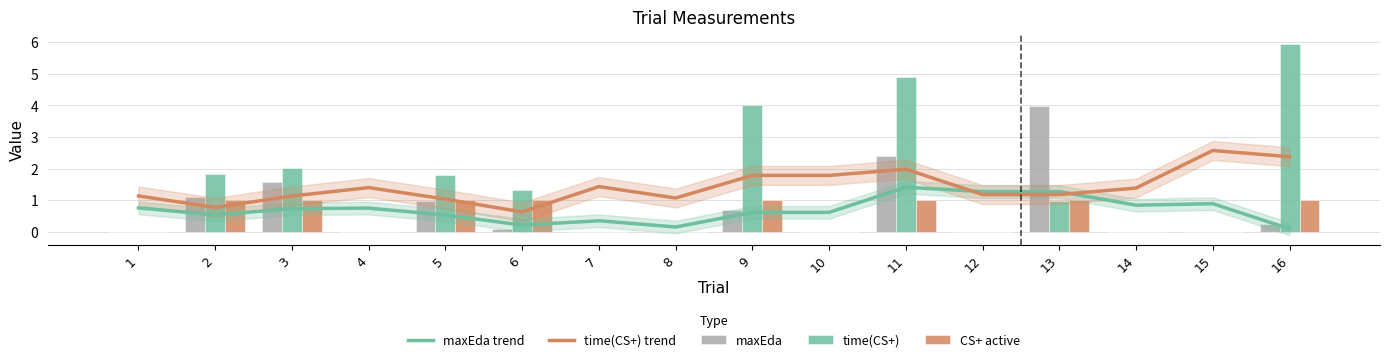

Reading left to right, list all the values displayed in this chart.

maxEda trend: 0.8	0.5	0.7	0.7	0.5	0.2	0.3	0.2	0.6	0.6	1.4	1.3	1.3	0.8	0.9	0.1
time(CS+) trend: 1.1	0.8	1.1	1.4	1.0	0.6	1.4	1.1	1.8	1.8	2.0	1.2	1.2	1.4	2.6	2.4
maxEda: 0.0	1.1	1.6	0.0	1.0	0.1	0.0	0.0	0.7	0.0	2.4	0.0	4.0	0.0	0.0	0.2
time(CS+): 0.0	1.8	2.0	0.0	1.8	1.3	0.0	0.0	4.0	0.0	4.9	0.0	1.0	0.0	0.0	5.9
CS+ active: 0.0	1.0	1.0	0.0	1.0	1.0	0.0	0.0	1.0	0.0	1.0	0.0	1.0	0.0	0.0	1.0